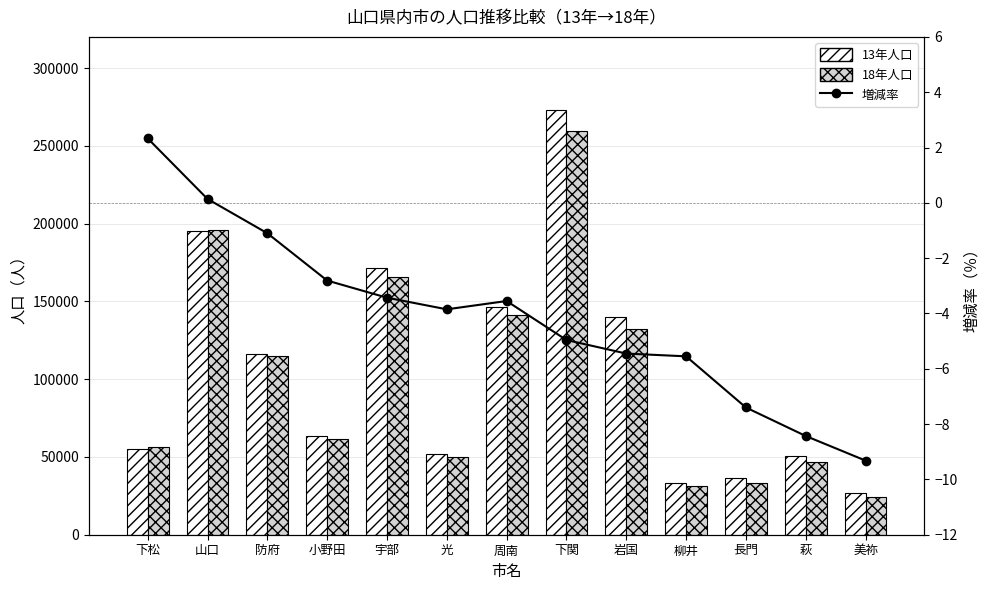

Reading left to right, list all the values displayed in this chart.

13年人口: 下松=55162.0	山口=195333.0	防府=115956.0	小野田=63242.0	宇部=171390.0	光=52088.0	周南=146426.0	下関=273230.0	岩国=139645.0	柳井=33434.0	長門=36235.0	萩=50827.0	美祢=27082.0
18年人口: 下松=56450.0	山口=195599.0	防府=114684.0	小野田=61463.0	宇部=165503.0	光=50082.0	周南=141228.0	下関=259667.0	岩国=132036.0	柳井=31578.0	長門=33553.0	萩=46542.0	美祢=24558.0
増減率: 下松=2.3	山口=0.1	防府=-1.1	小野田=-2.8	宇部=-3.4	光=-3.9	周南=-3.5	下関=-5.0	岩国=-5.5	柳井=-5.5	長門=-7.4	萩=-8.4	美祢=-9.3